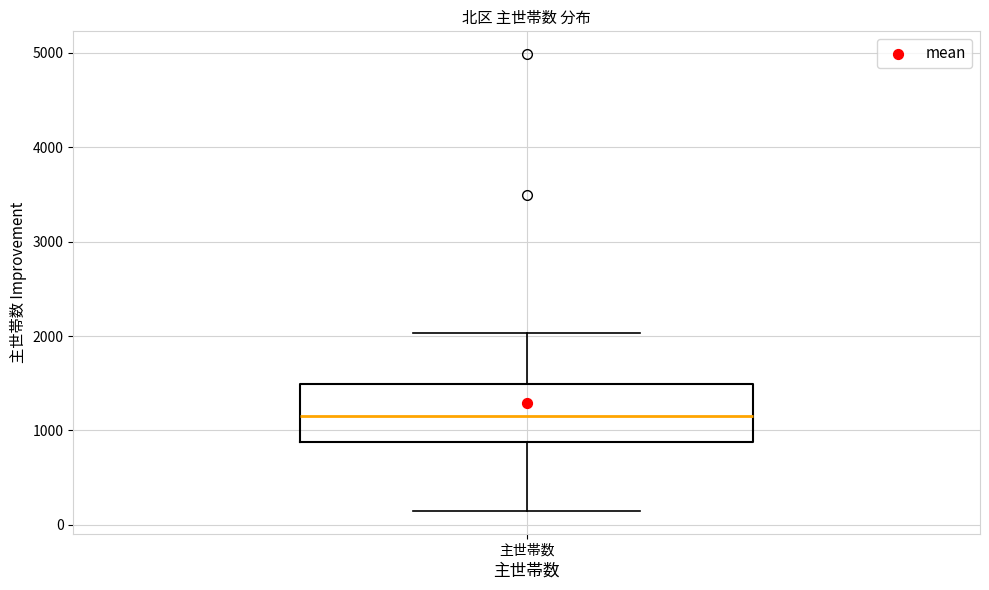

Transcribe this box plot: give where the median line is, the range the box spans, and where the two whiskers end, as read against the y-axis. The values are not printed on the chart, so give them approximately, as read against the axis.

median 1200, box 900 to 1500, whiskers 100 to 2000